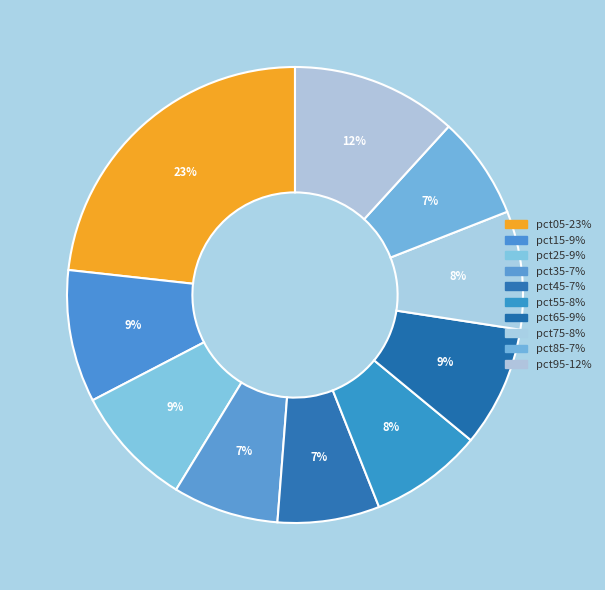

Does pct15 represent more than half of the total?

No